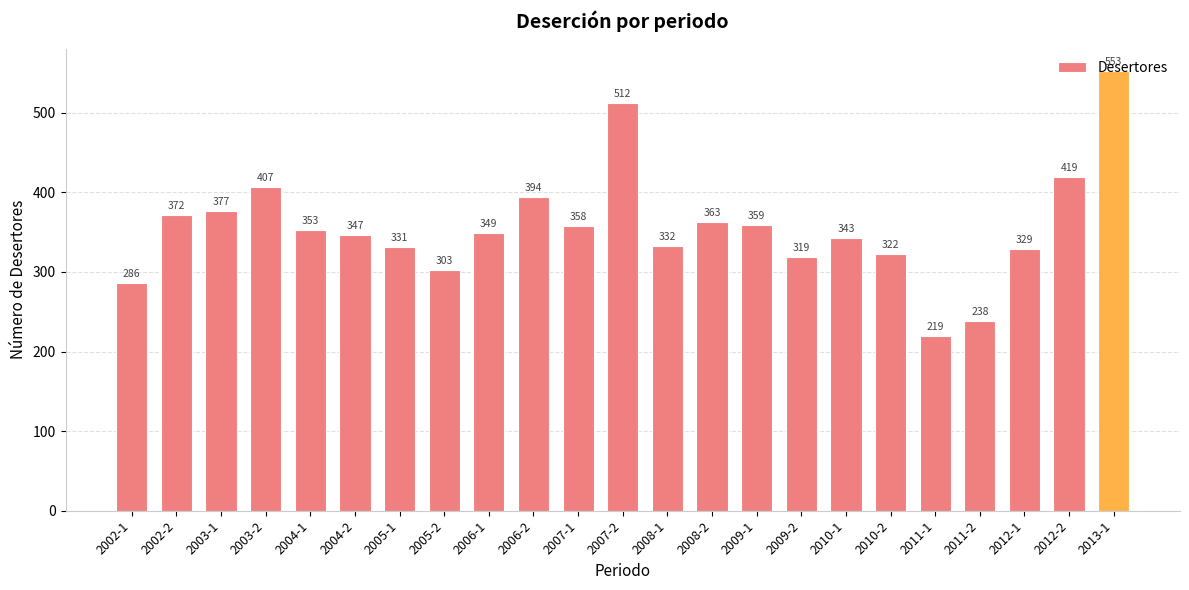

True or false: the data shows 351 at 2011-2.

False